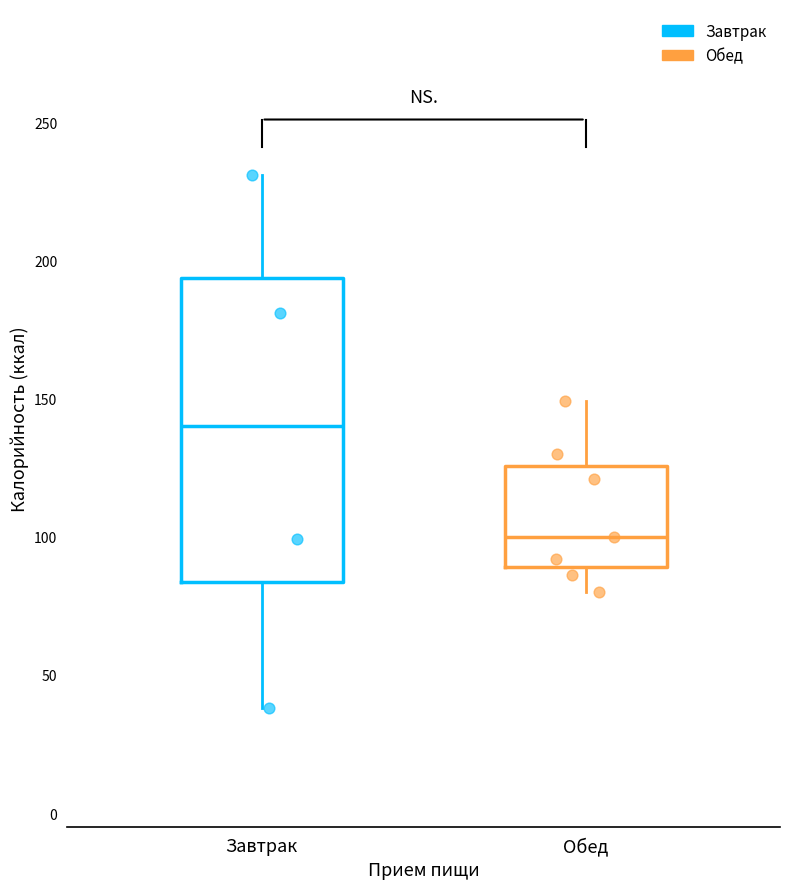

Reading left to right, transcribe this box plot: for each box, give where its median line is, the range the box spans, and where its two whiskers end, as read against the y-axis. The values are not printed on the chart, so give them approximately, as read against the axis.

Завтрак: median 140, box 85 to 195, whiskers 40 to 230
Обед: median 100, box 90 to 125, whiskers 80 to 150